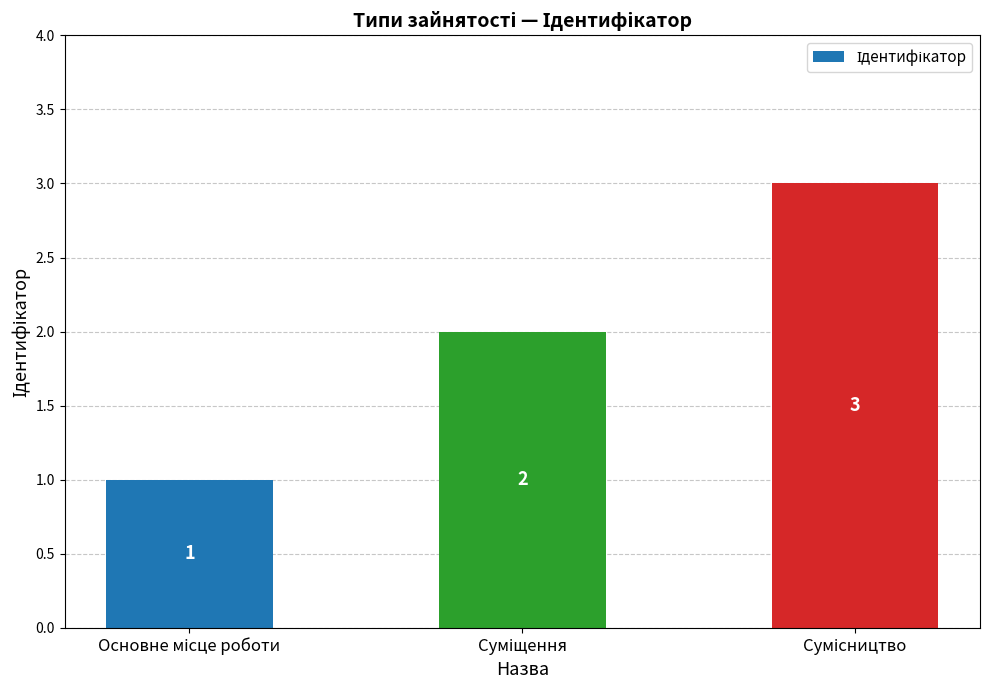

How many categories are shown in the chart?

3